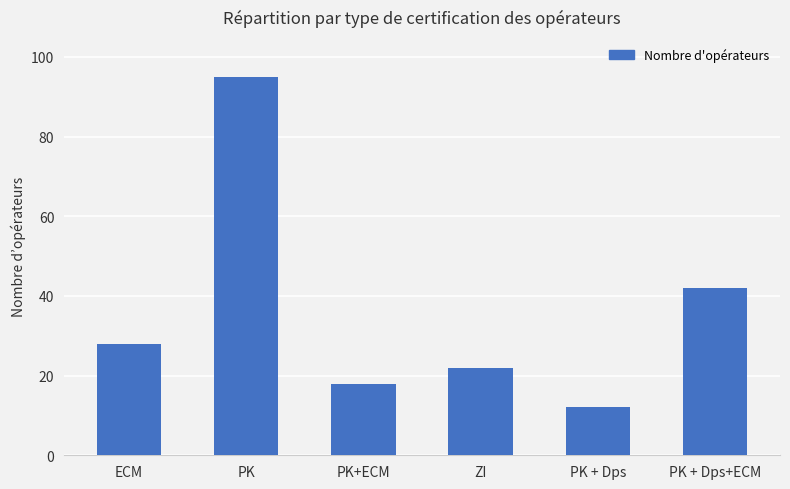

What is the ratio of the value at PK + Dps+ECM to the value at ECM?

1.5